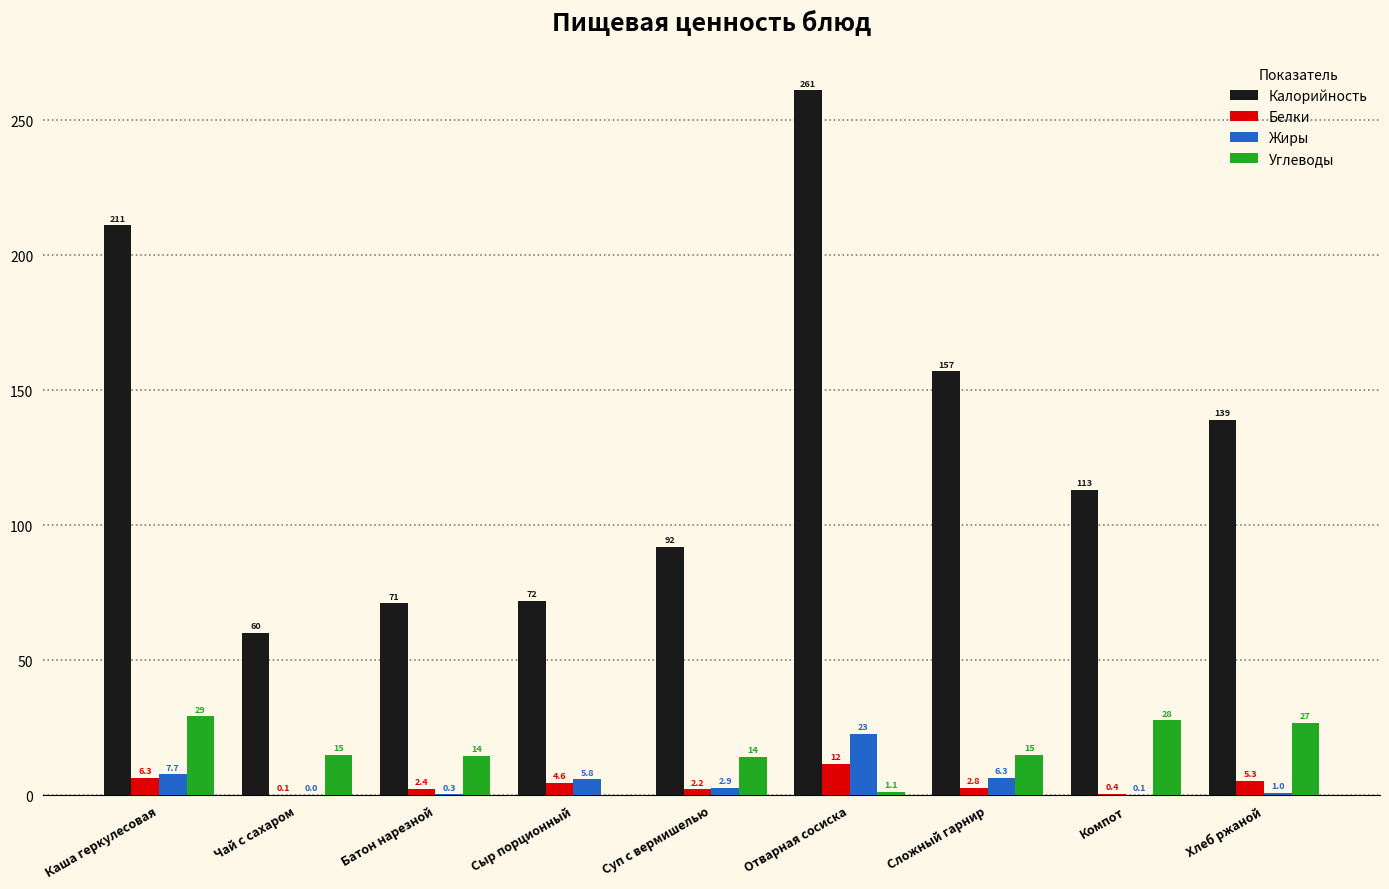

What is the difference between the Углеводы values at Каша геркулесовая and Сыр порционный?

29.2